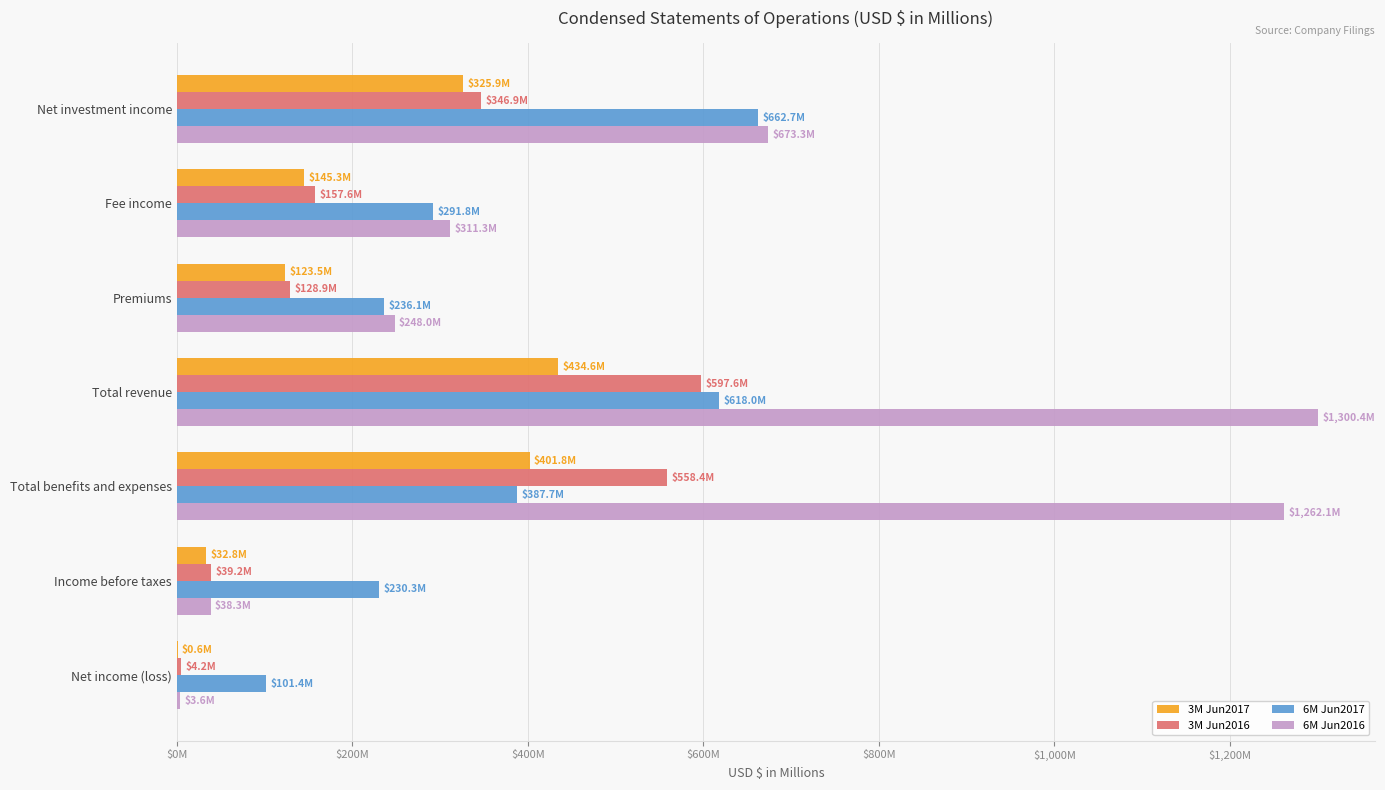

What are all the series names shown in the legend?

3M Jun2017, 3M Jun2016, 6M Jun2017, 6M Jun2016